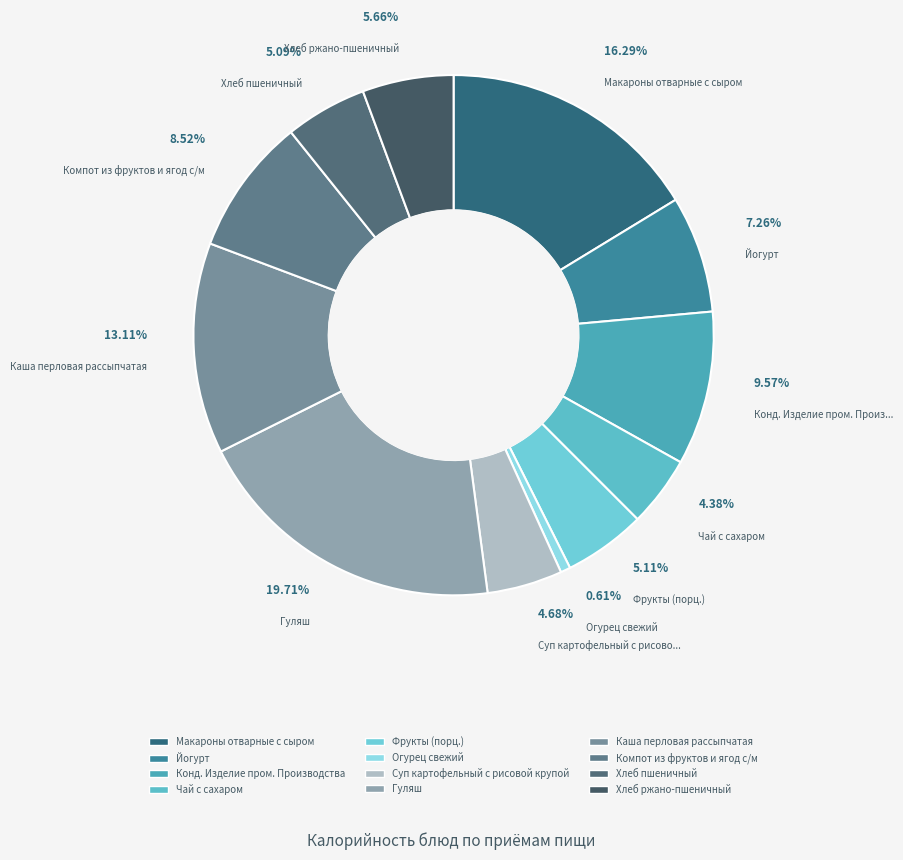

Combined, what portion of the pie is Каша перловая рассыпчатая and Огурец свежий?

13.7%